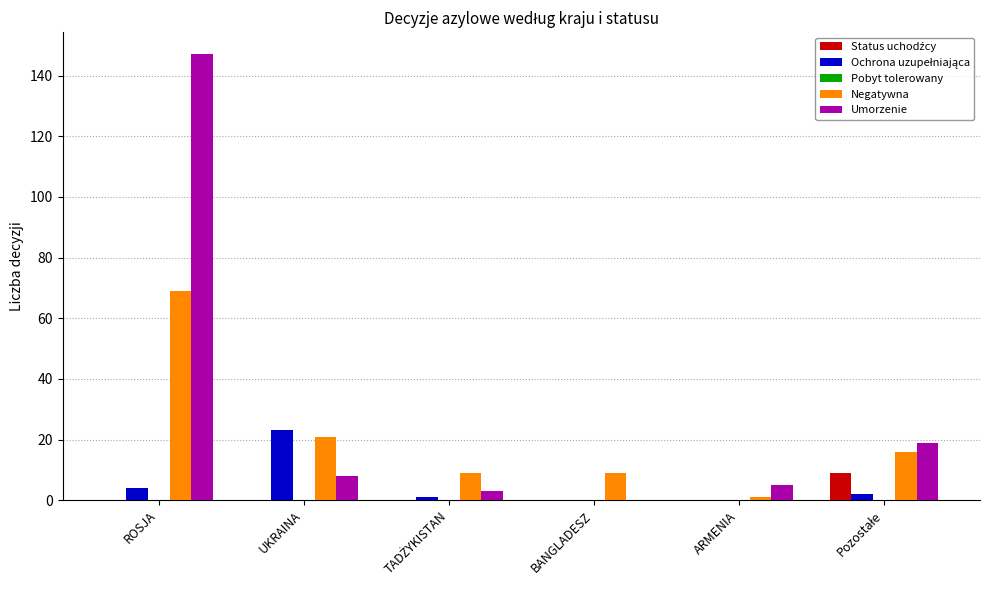

At which category is the sum across all series the highest?

ROSJA